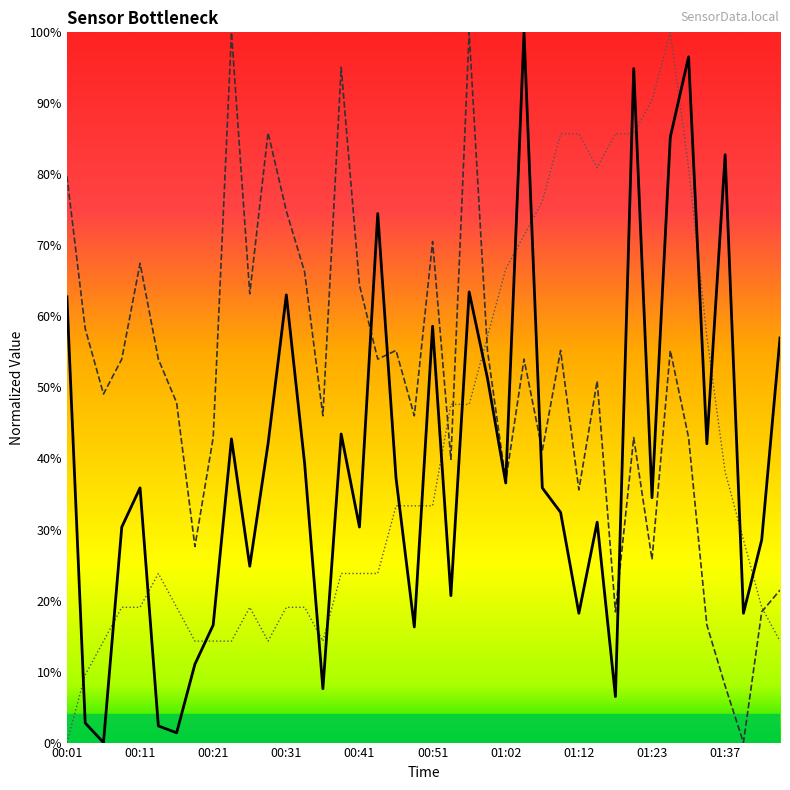

What is the sum of the SDS_P2 values at 00:21 and 00:18?

70.6